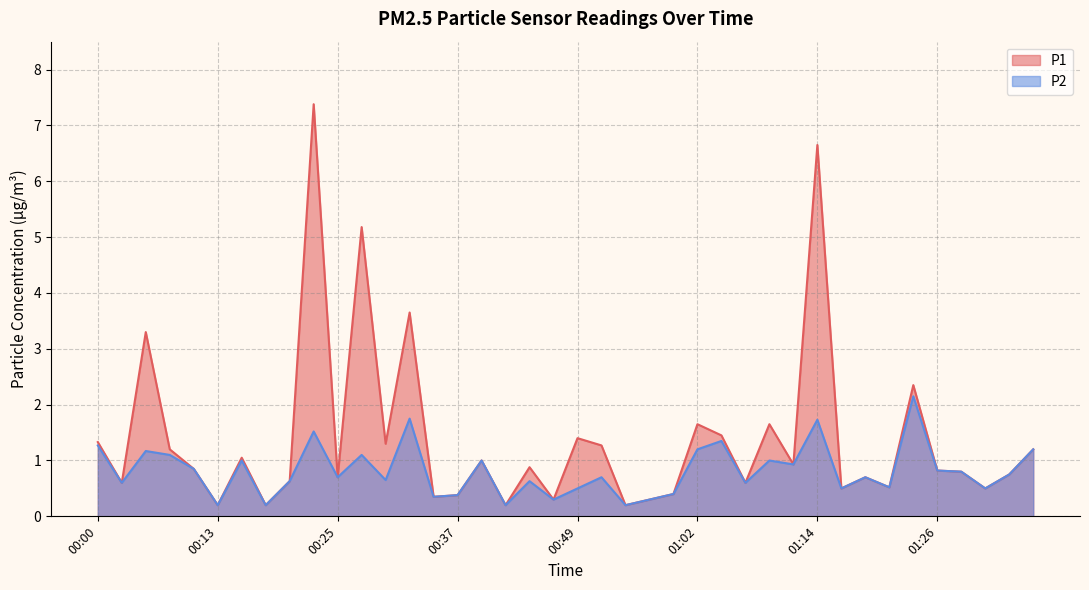

What position from the right is 01:02?

15